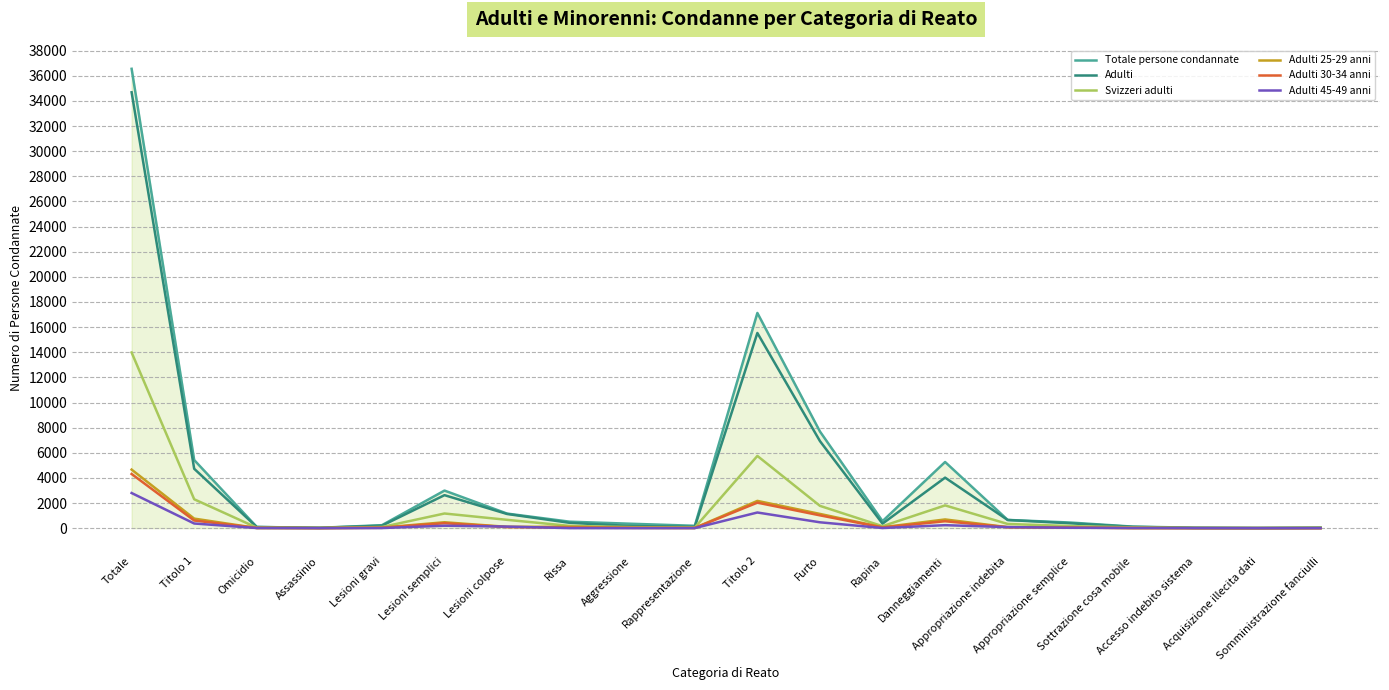

Rank the categories by Adulti 25-29 anni value from lowest to highest.

Somministrazione fanciulli, Accesso indebito sistema, Assassinio, Acquisizione illecita dati, Sottrazione cosa mobile, Omicidio, Rappresentazione, Aggressione, Lesioni gravi, Appropriazione semplice, Rapina, Appropriazione indebita, Lesioni colpose, Rissa, Lesioni semplici, Danneggiamenti, Titolo 1, Furto, Titolo 2, Totale